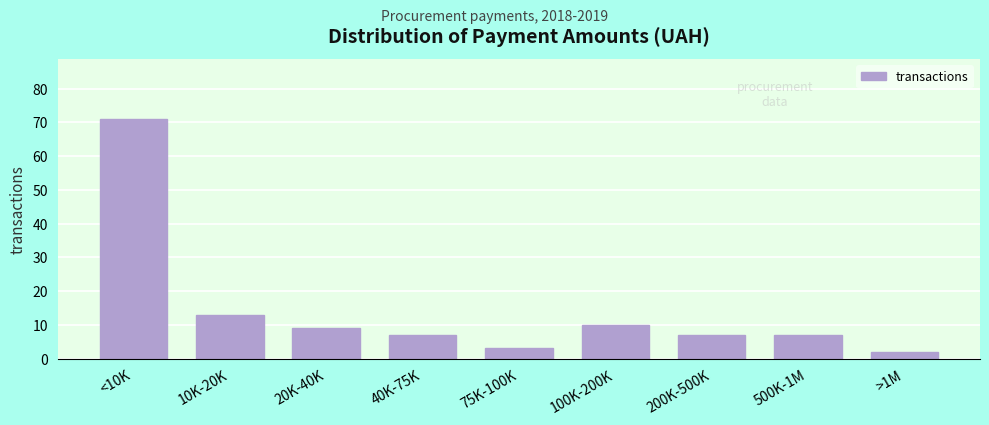

Reading right to left, what are all the values shown in this chart?

>1M=2	500K-1M=7	200K-500K=7	100K-200K=10	75K-100K=3	40K-75K=7	20K-40K=9	10K-20K=13	<10K=71